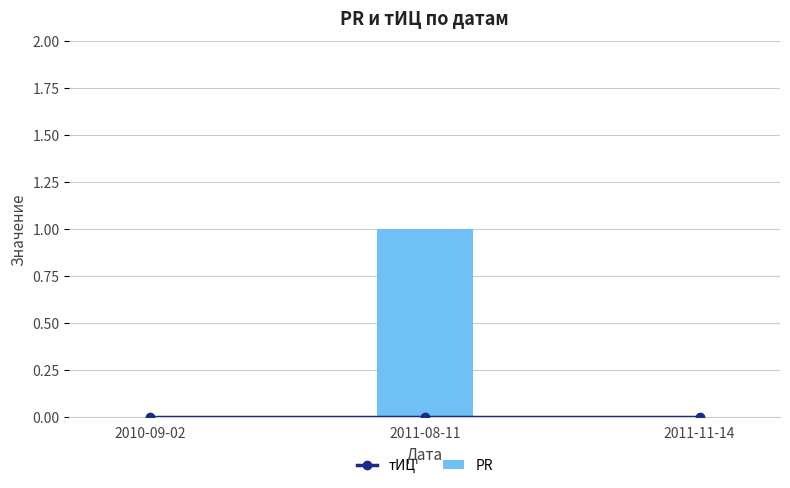

What position from the right is 2010-09-02?

3